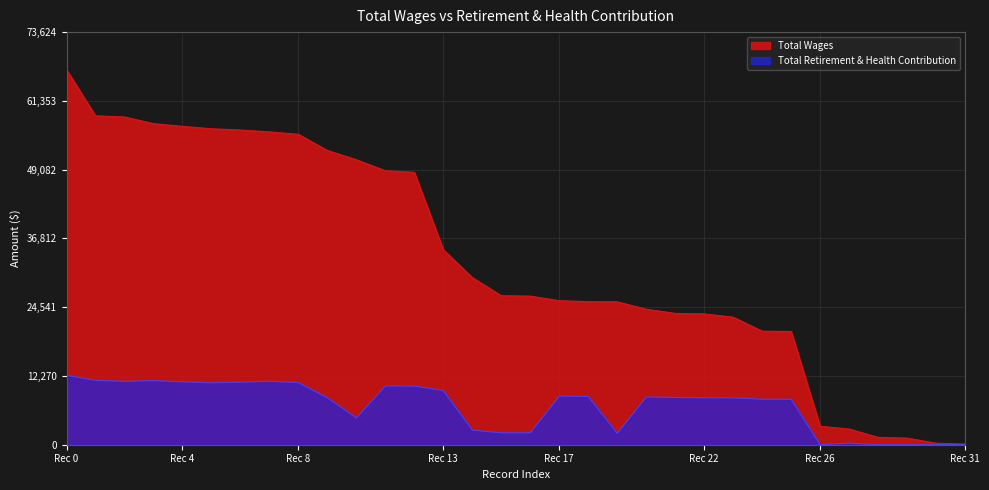

List the series in order of their peak value, highest first.

Total Wages, Total Retirement & Health Contribution